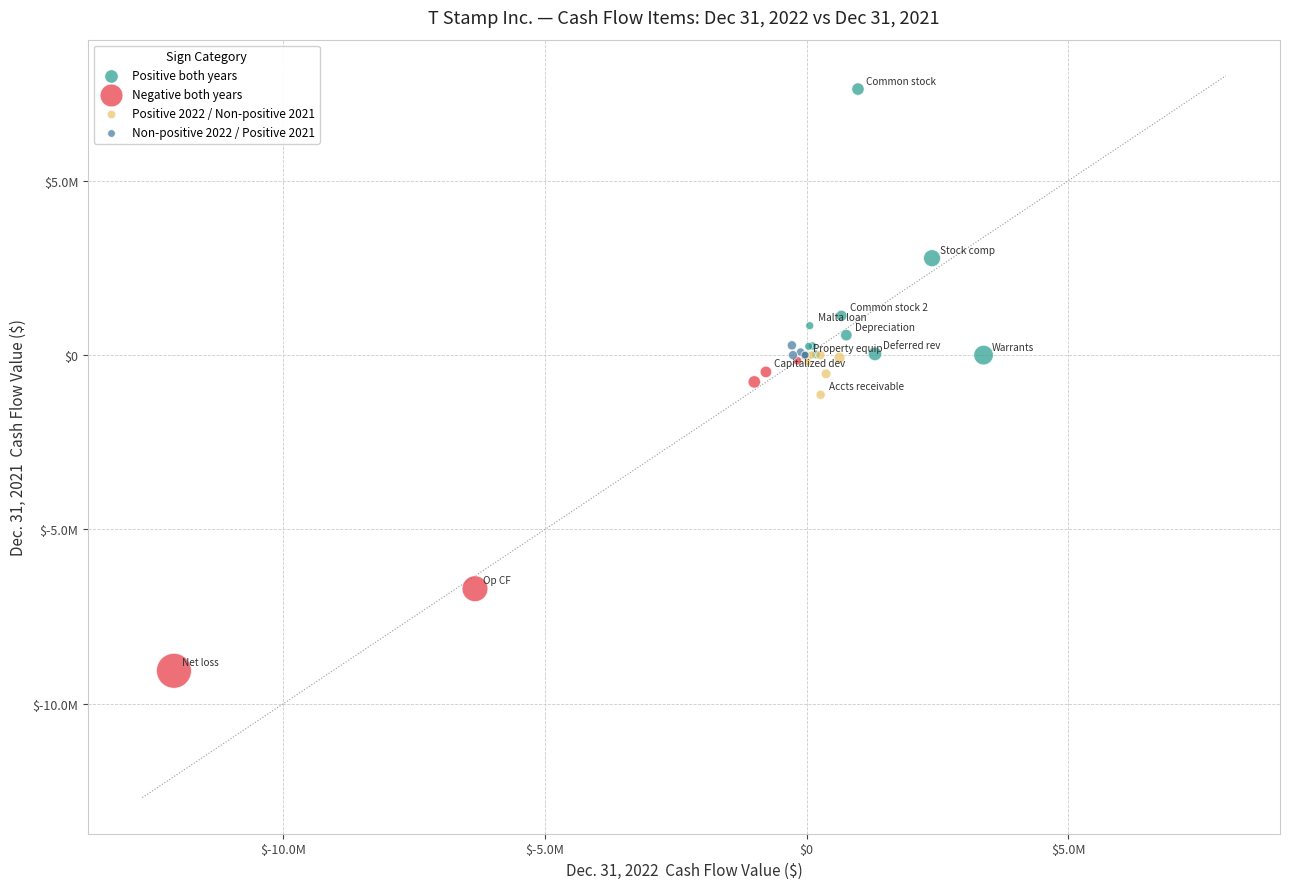

What are all the series names shown in the legend?

Positive both years, Negative both years, Positive 2022 / Non-positive 2021, Non-positive 2022 / Positive 2021